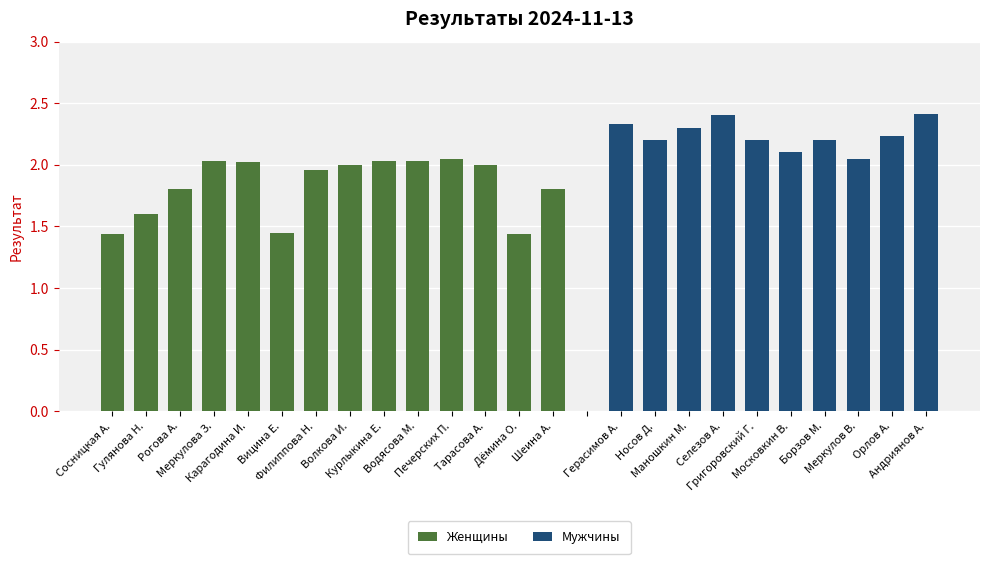

Are the bars horizontal?

No